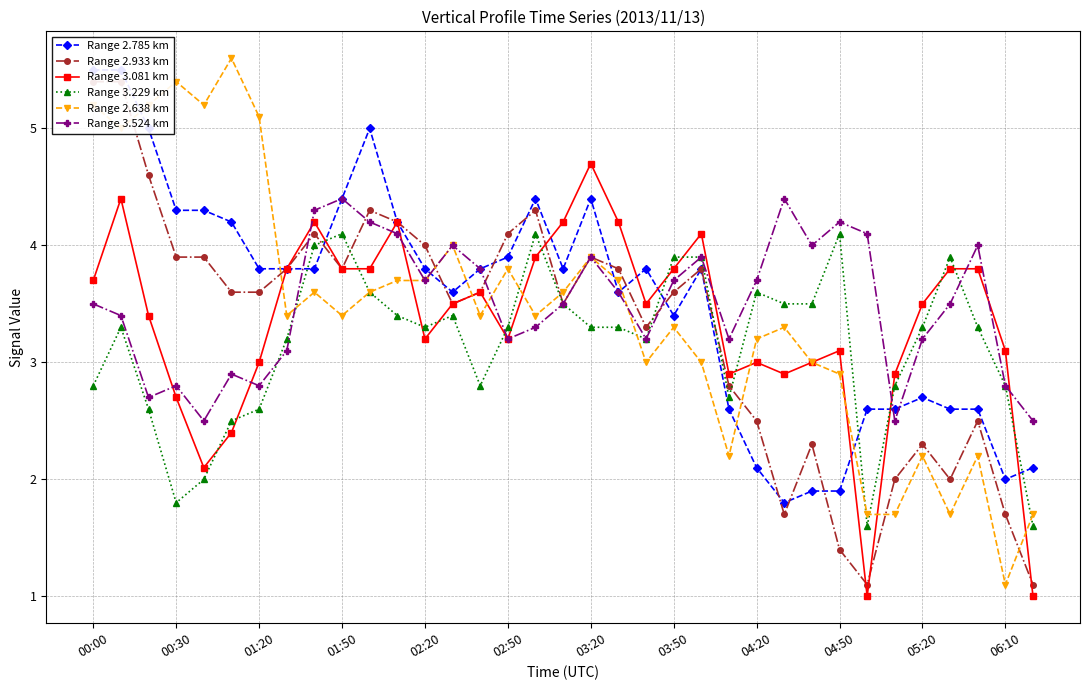

How many intersections are there between Range 3.524 km and Range 3.081 km?

10